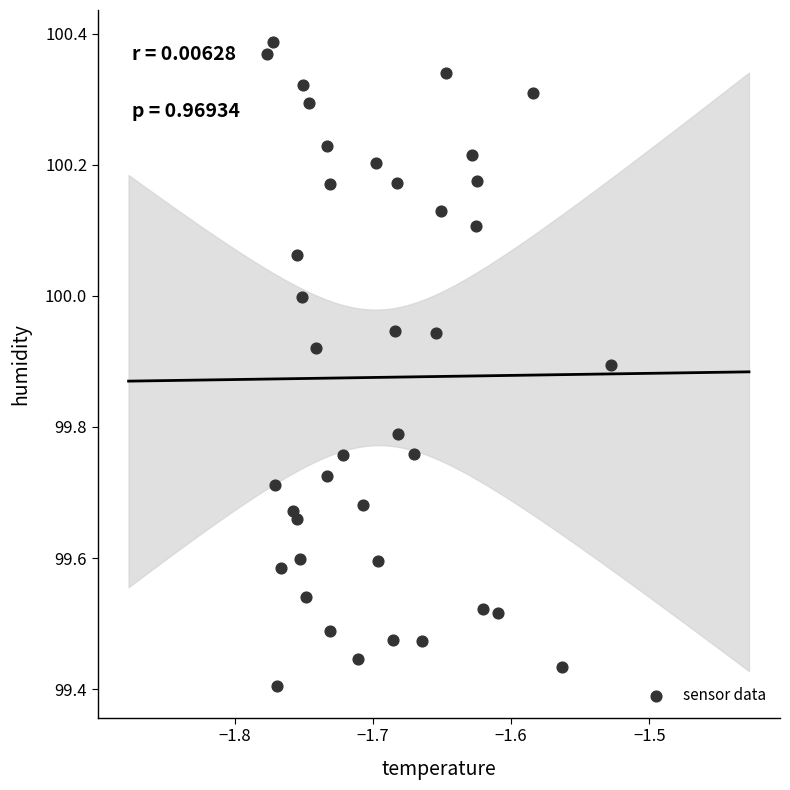

What is the range of Y values (max minus min)?

1.0